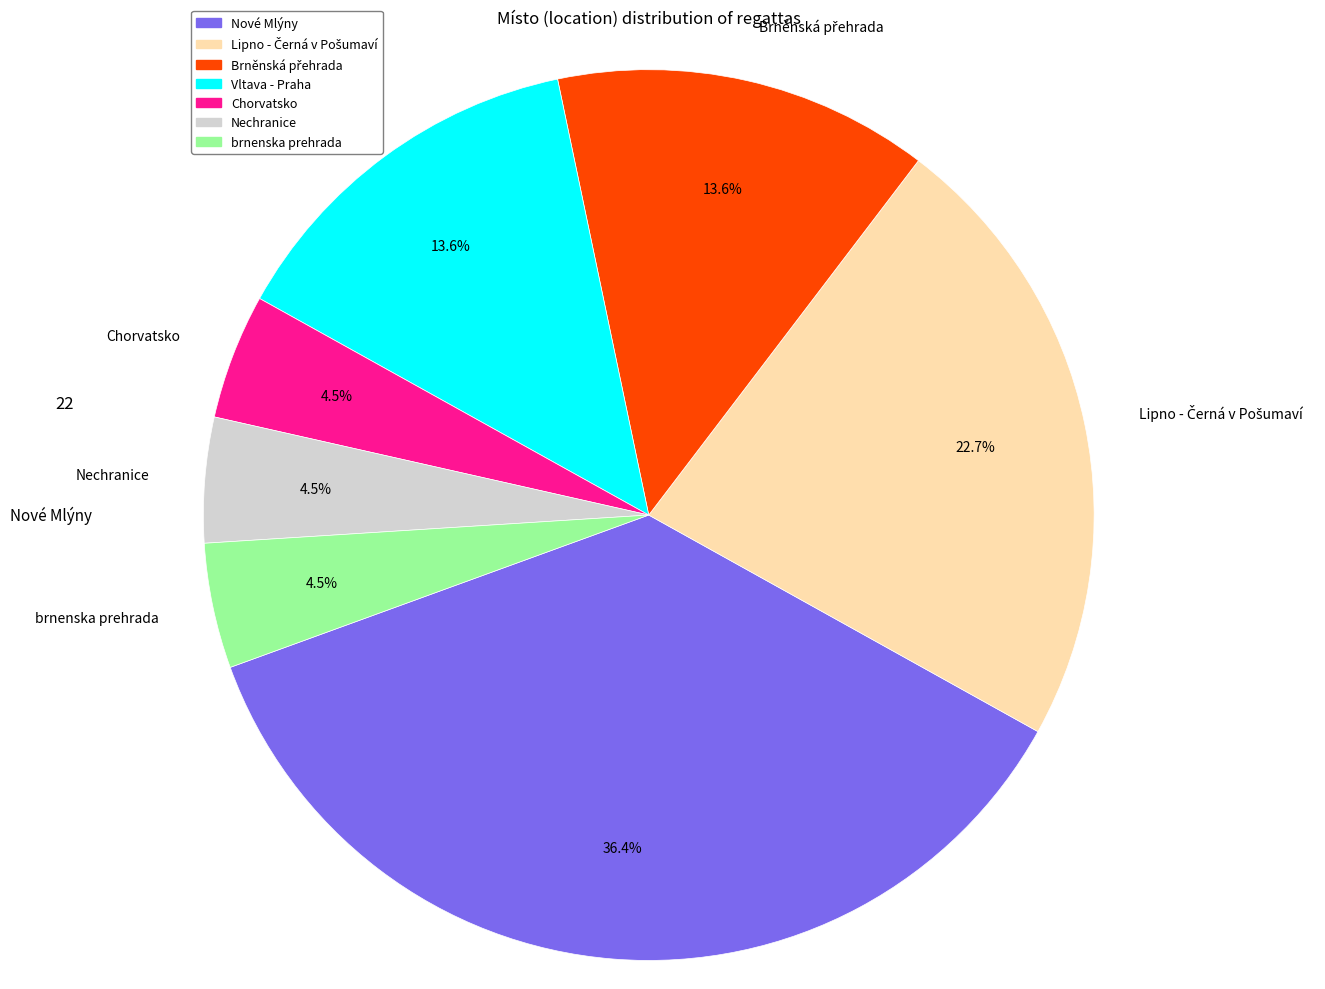

Which slice is the largest?

Nové Mlýny